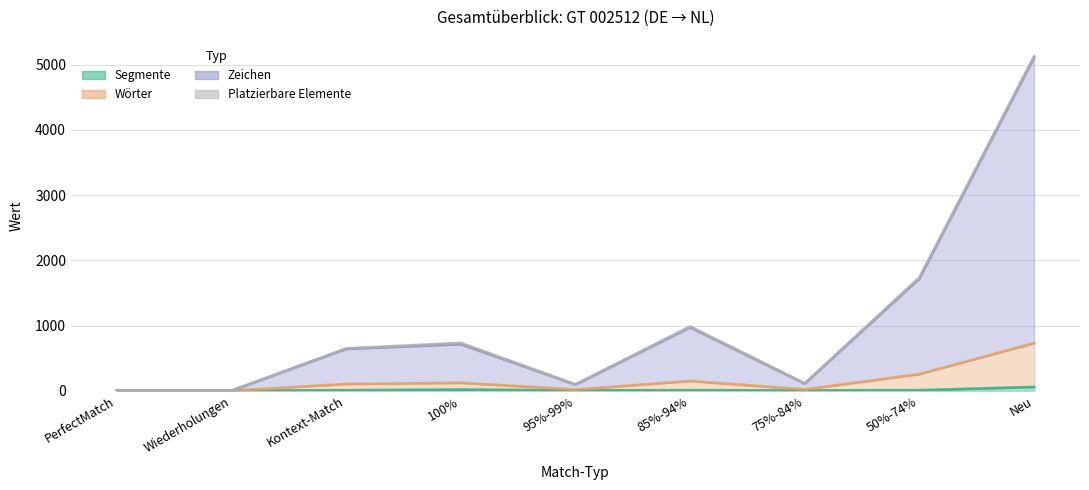

Reading left to right, transcribe all the data shown in this chart.

Segmente: 0	0	8	18	5	8	4	8	58
Wörter: 0	0	103	122	18	149	20	255	730
Zeichen: 0	0	642	715	94	972	109	1722	5112